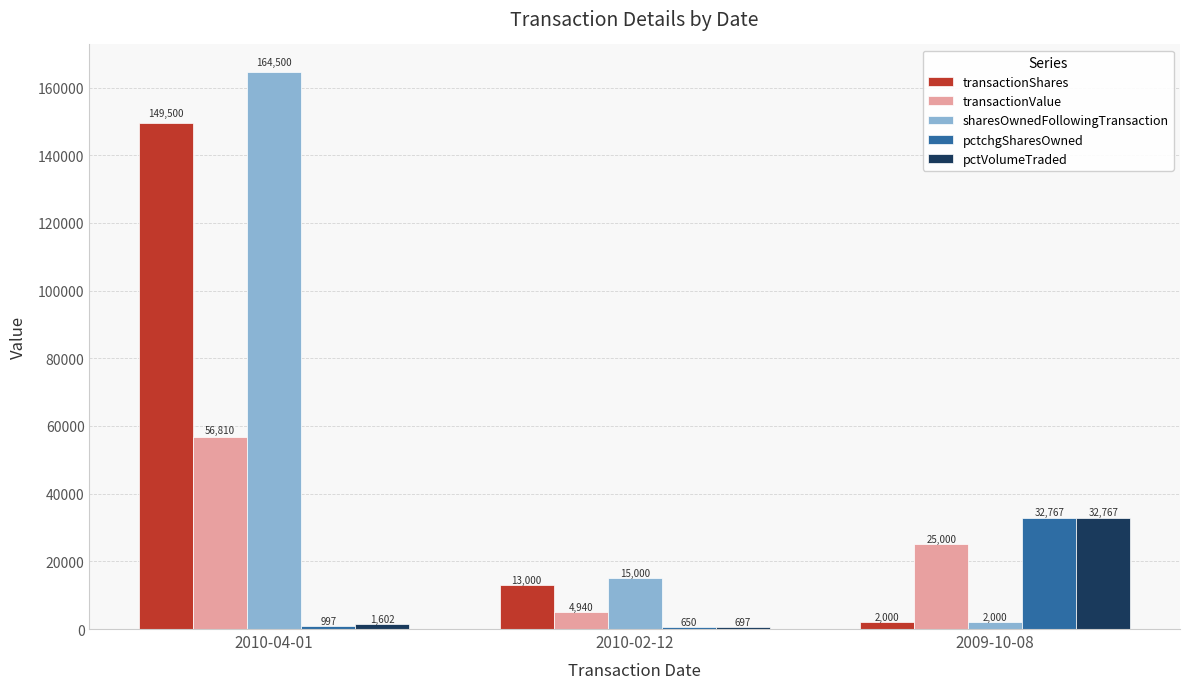

What is the value of the pctchgSharesOwned bar at the 2nd from the left?

650